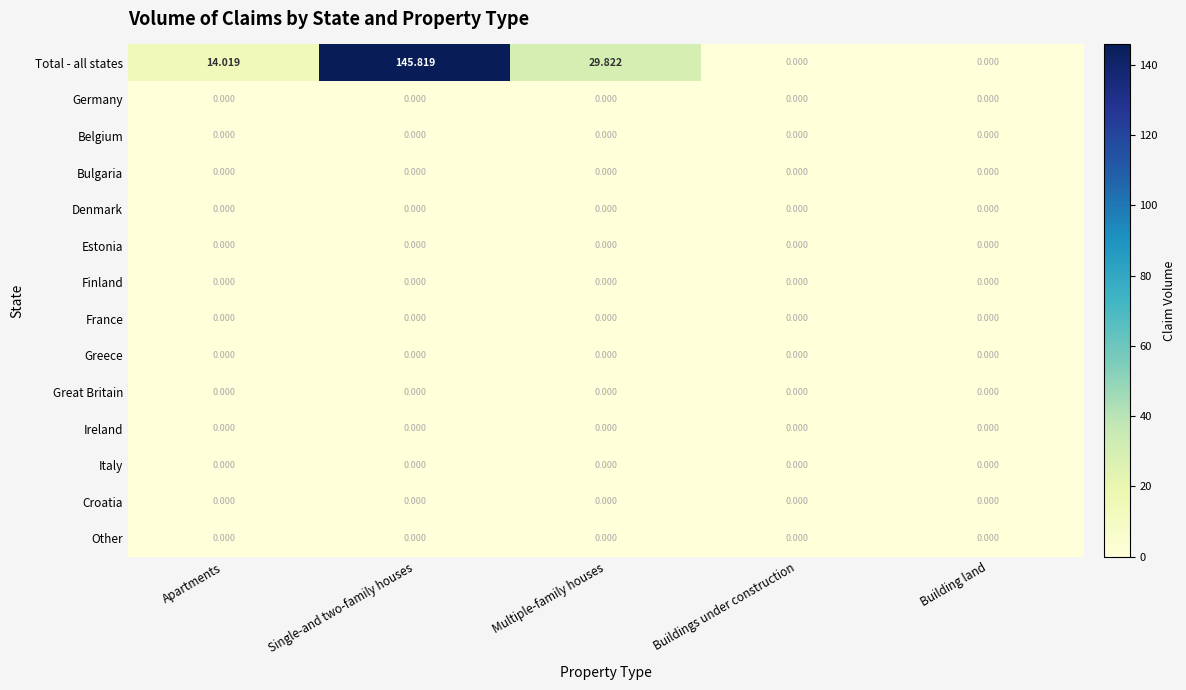

Which category has the highest value across all series?

Single-and two-family houses